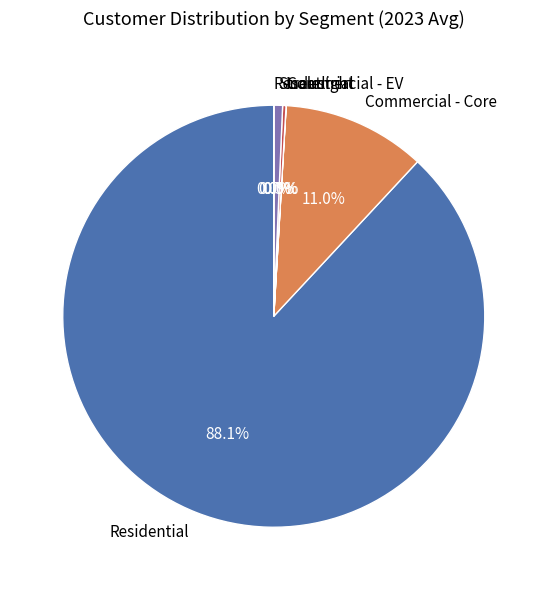

The Commercial - Core slice represents 11% of the pie. True or false?

True